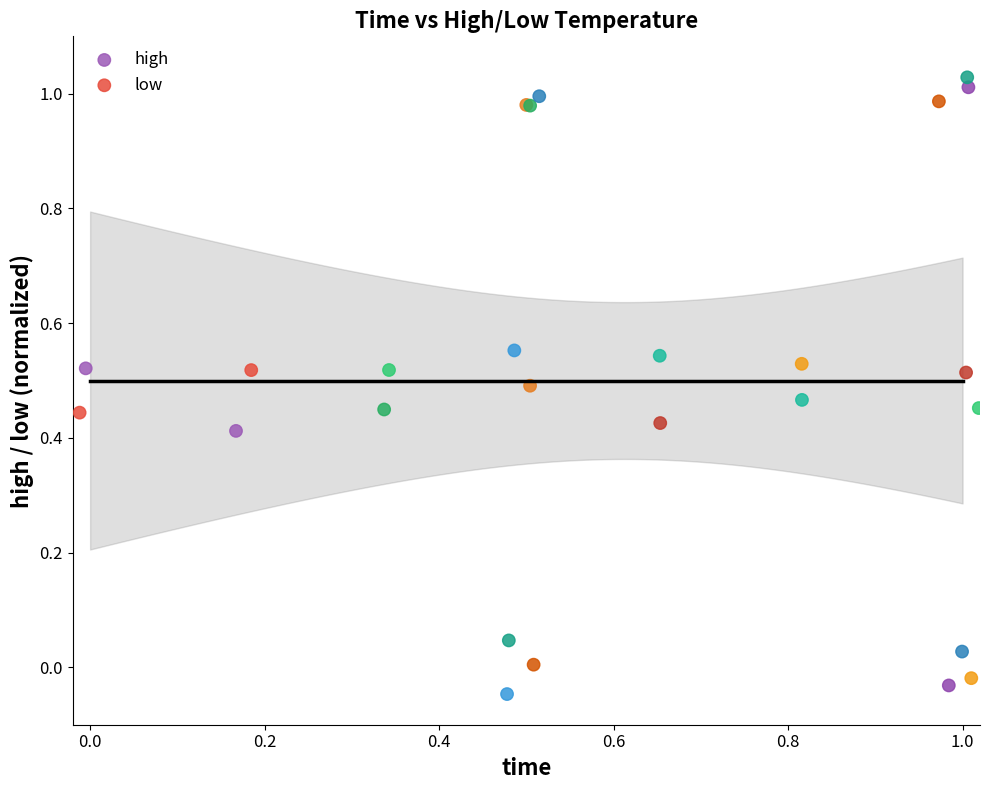

Which series reaches the minimum Y coordinate?

low